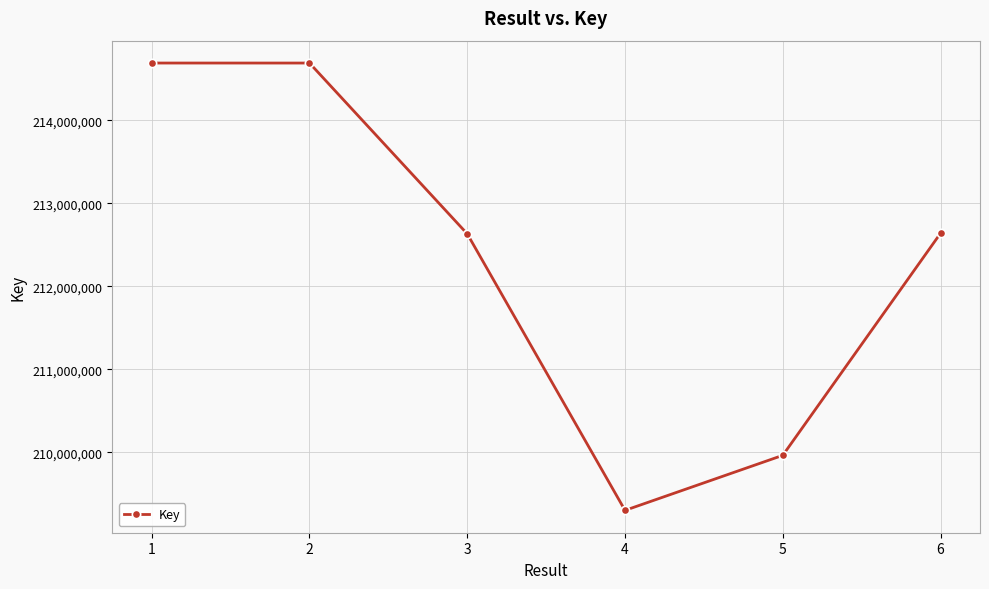

How many lines are shown in the chart?

1